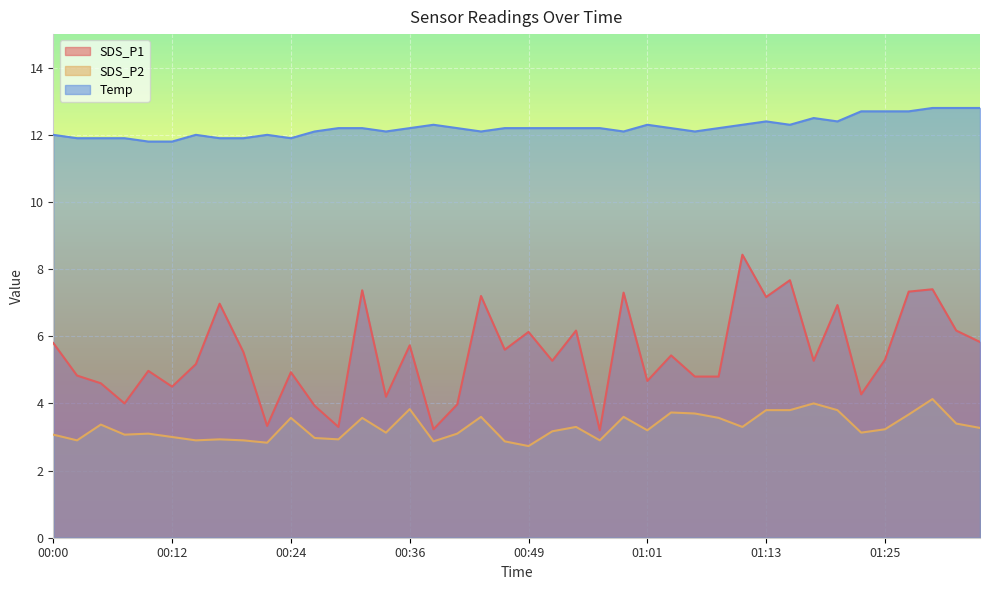

Reading left to right, extract all data points from this chart.

SDS_P1: 00:00=5.8	00:02=4.8	00:05=4.6	00:07=4.0	00:10=5.0	00:12=4.5	00:14=5.2	00:17=7.0	00:19=5.5	00:22=3.3	00:24=4.9	00:27=3.9	00:29=3.3	00:31=7.4	00:34=4.2	00:36=5.7	00:39=3.2	00:41=4.0	00:44=7.2	00:46=5.6	00:49=6.1	00:51=5.3	00:54=6.2	00:56=3.2	00:58=7.3	01:01=4.7	01:03=5.4	01:06=4.8	01:08=4.8	01:11=8.4	01:13=7.2	01:16=7.7	01:18=5.3	01:21=6.9	01:23=4.3	01:25=5.3	01:28=7.3	01:30=7.4	01:33=6.2	01:35=5.8
SDS_P2: 00:00=3.1	00:02=2.9	00:05=3.4	00:07=3.1	00:10=3.1	00:12=3.0	00:14=2.9	00:17=2.9	00:19=2.9	00:22=2.8	00:24=3.6	00:27=3.0	00:29=2.9	00:31=3.6	00:34=3.1	00:36=3.8	00:39=2.9	00:41=3.1	00:44=3.6	00:46=2.9	00:49=2.7	00:51=3.2	00:54=3.3	00:56=2.9	00:58=3.6	01:01=3.2	01:03=3.7	01:06=3.7	01:08=3.6	01:11=3.3	01:13=3.8	01:16=3.8	01:18=4.0	01:21=3.8	01:23=3.1	01:25=3.2	01:28=3.7	01:30=4.1	01:33=3.4	01:35=3.3
Temp: 00:00=12.0	00:02=11.9	00:05=11.9	00:07=11.9	00:10=11.8	00:12=11.8	00:14=12.0	00:17=11.9	00:19=11.9	00:22=12.0	00:24=11.9	00:27=12.1	00:29=12.2	00:31=12.2	00:34=12.1	00:36=12.2	00:39=12.3	00:41=12.2	00:44=12.1	00:46=12.2	00:49=12.2	00:51=12.2	00:54=12.2	00:56=12.2	00:58=12.1	01:01=12.3	01:03=12.2	01:06=12.1	01:08=12.2	01:11=12.3	01:13=12.4	01:16=12.3	01:18=12.5	01:21=12.4	01:23=12.7	01:25=12.7	01:28=12.7	01:30=12.8	01:33=12.8	01:35=12.8